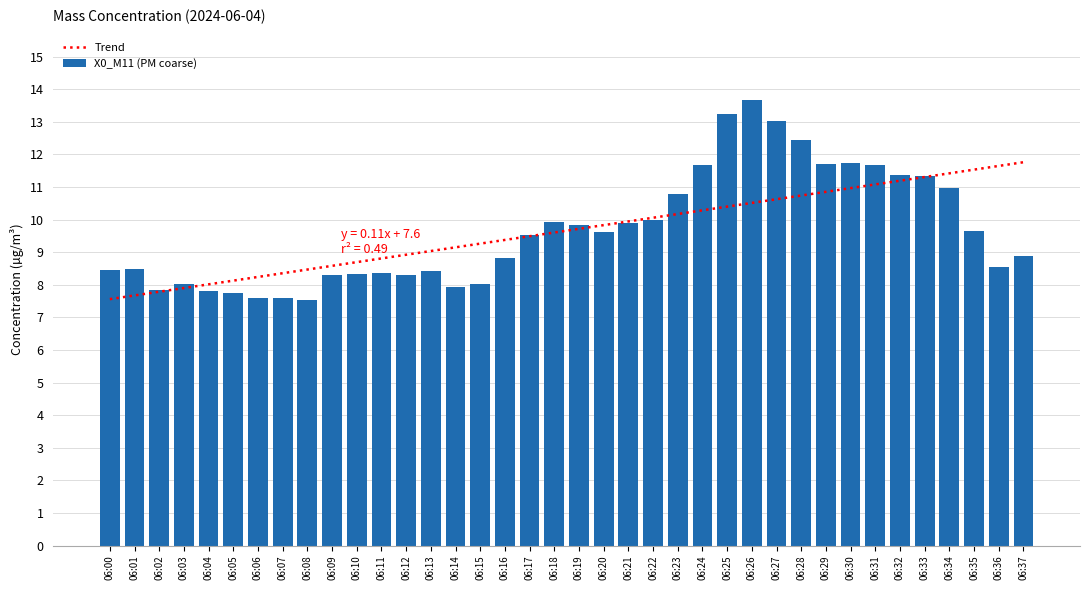

What is the spread (max minus min) of values at 06:31?

0.6